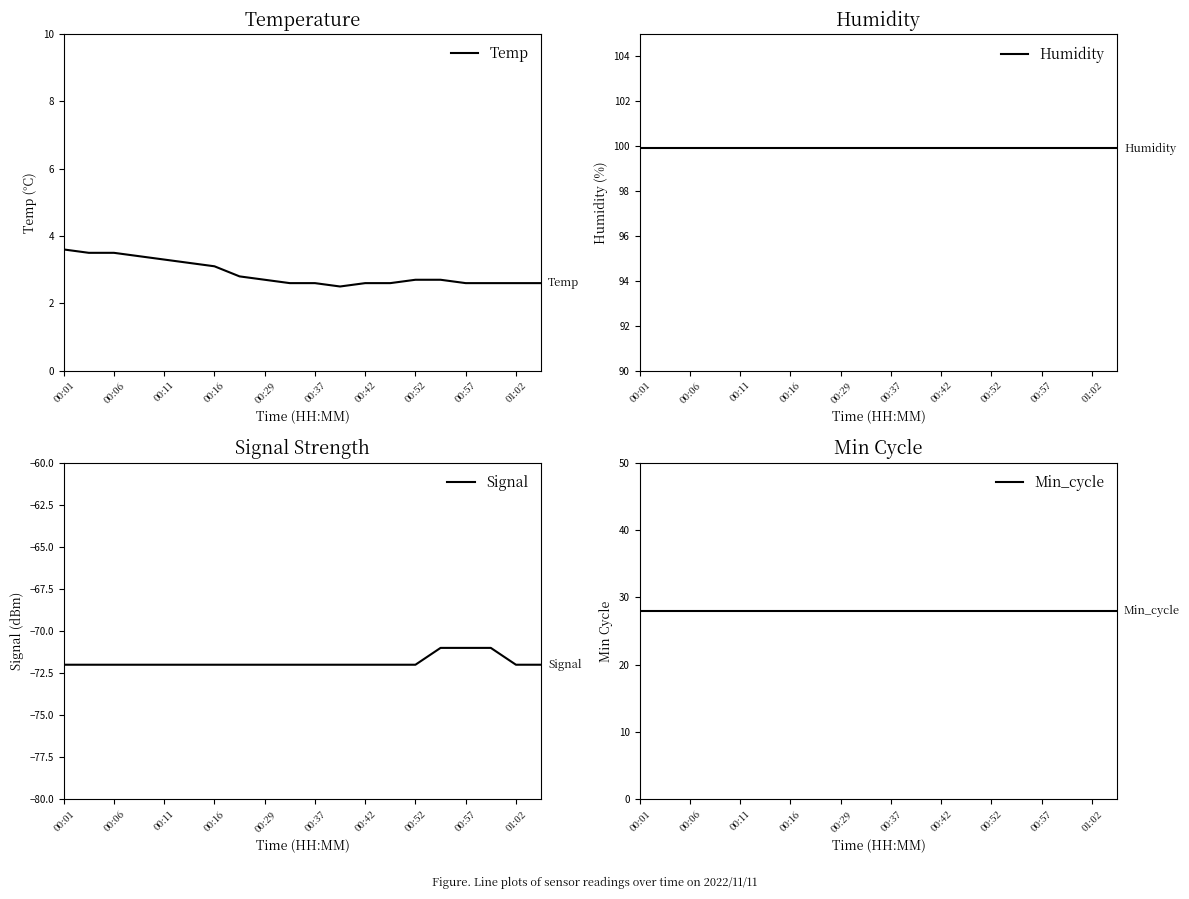

The value of Temp at 00:57 is 2.6. True or false?

True